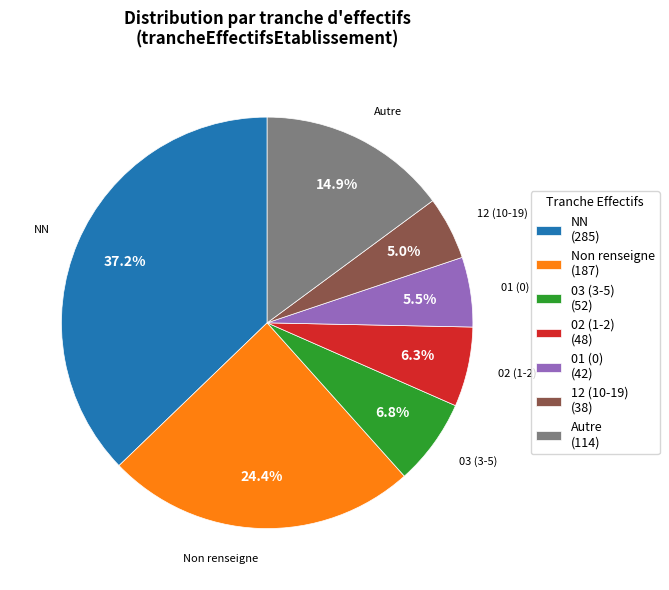

How much of the chart is everything except NN?

62.8%